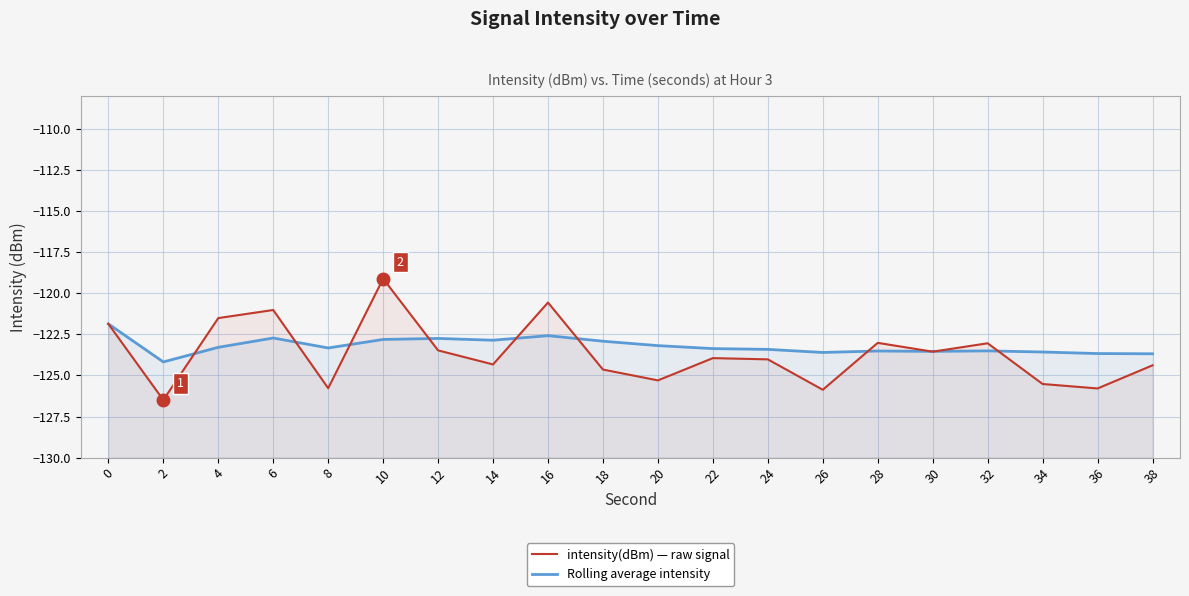

The intensity(dBm) — raw signal series shows -123.5 at 12. True or false?

True